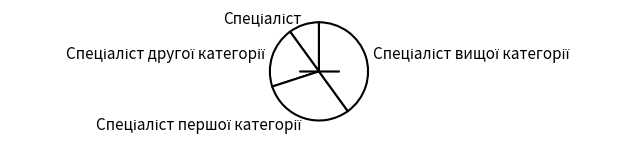

Does any single category account for the majority?

No